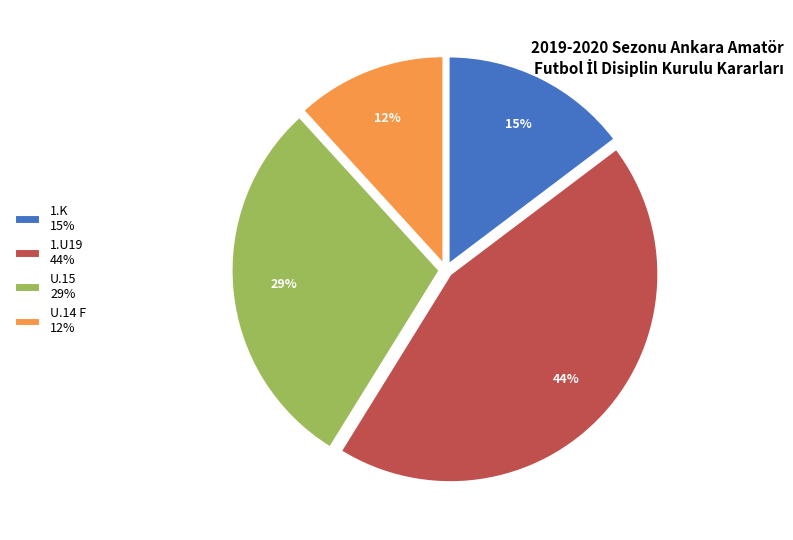

Does any single category account for the majority?

No